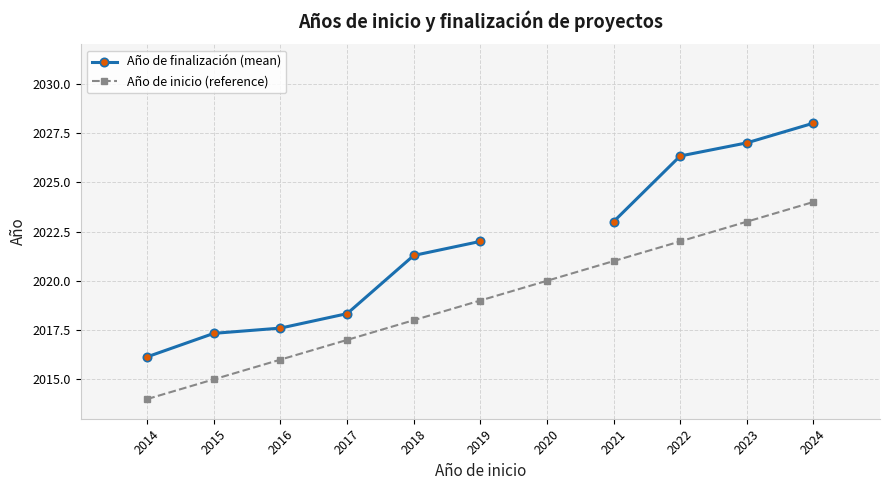

Which has a higher value, 2014 or 2023?

2023